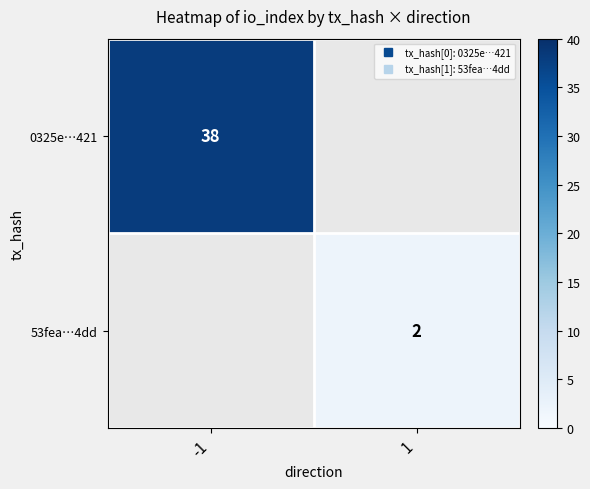

How many distinct data groups are displayed?

2